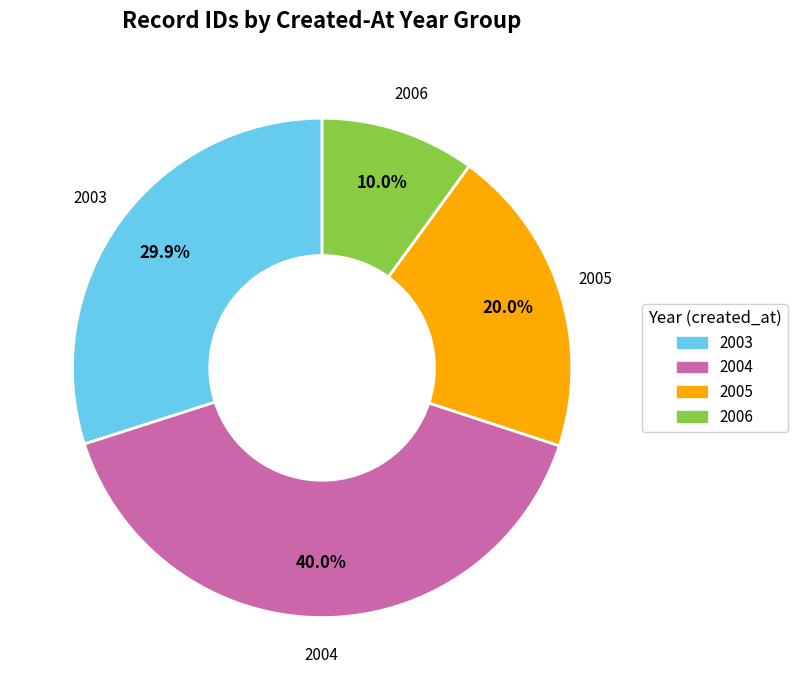

Does any single category account for the majority?

No